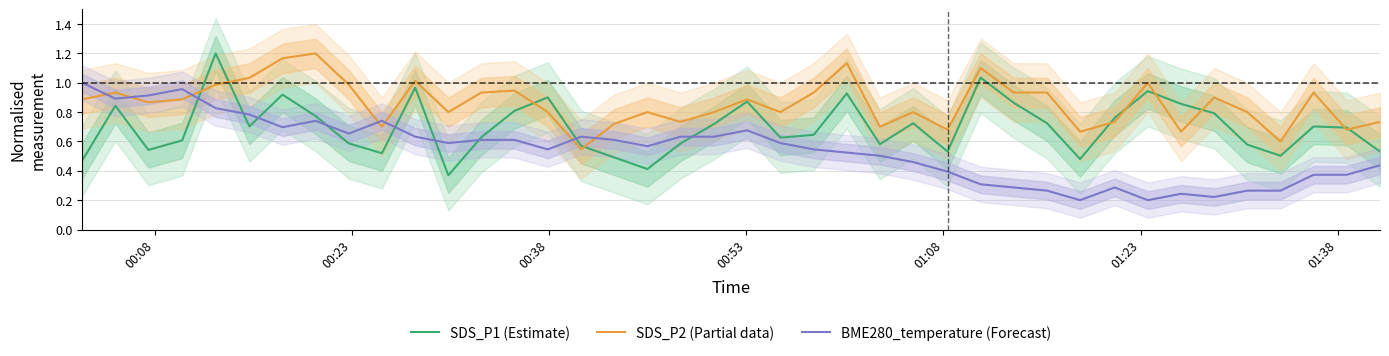

Which series ends up on top after the final intersection of SDS_P2 (Partial data) and BME280_temperature (Forecast)?

SDS_P2 (Partial data)